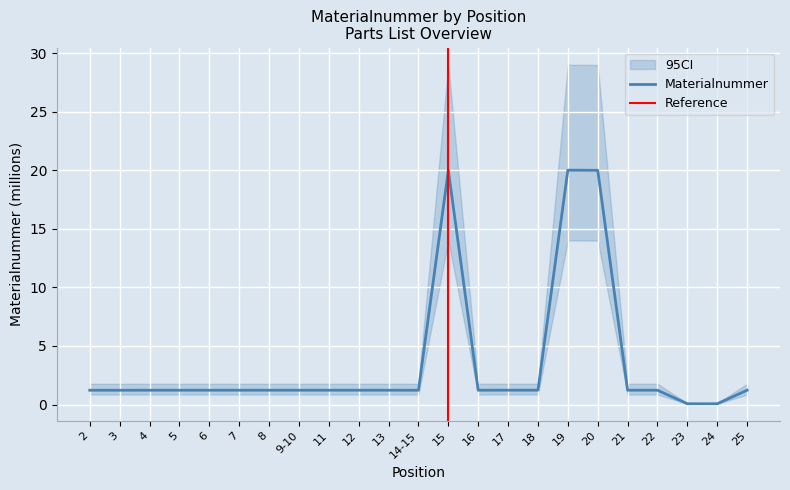

Which has a higher value, 15 or 11?

15